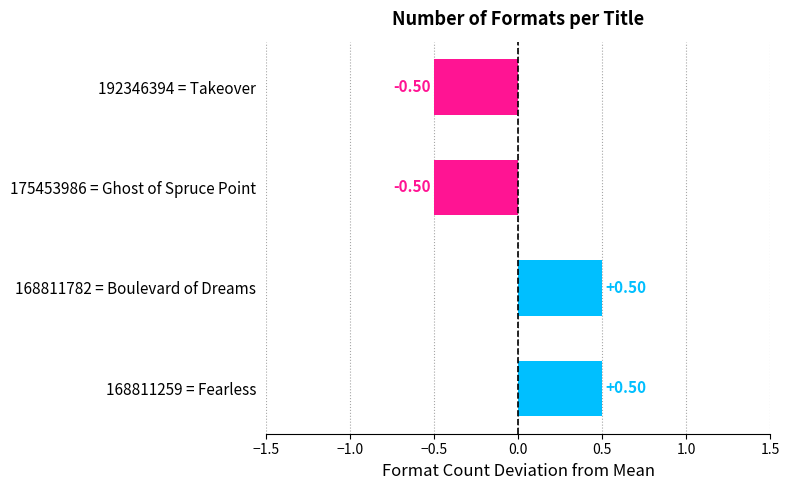

How many bars are there in total?

4